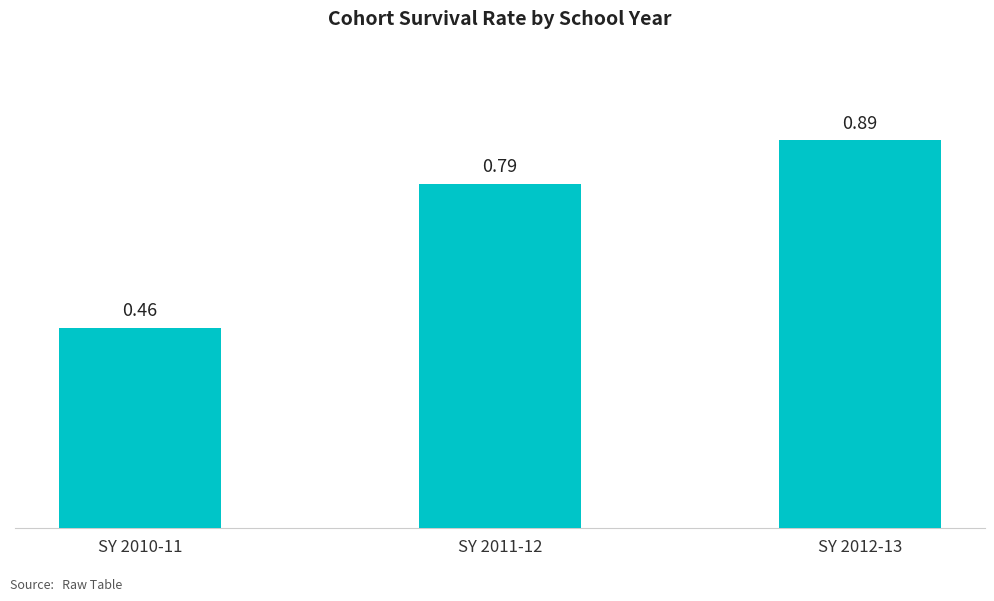

What is the change in value from SY 2010-11 to SY 2012-13?

+0.4